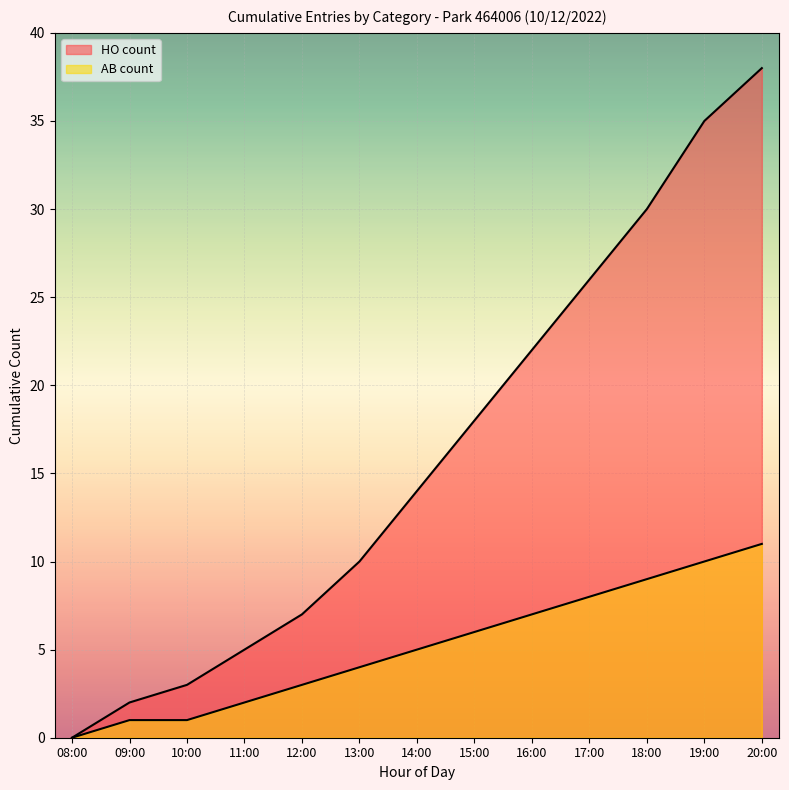

What is the sum of all AB count values?

67